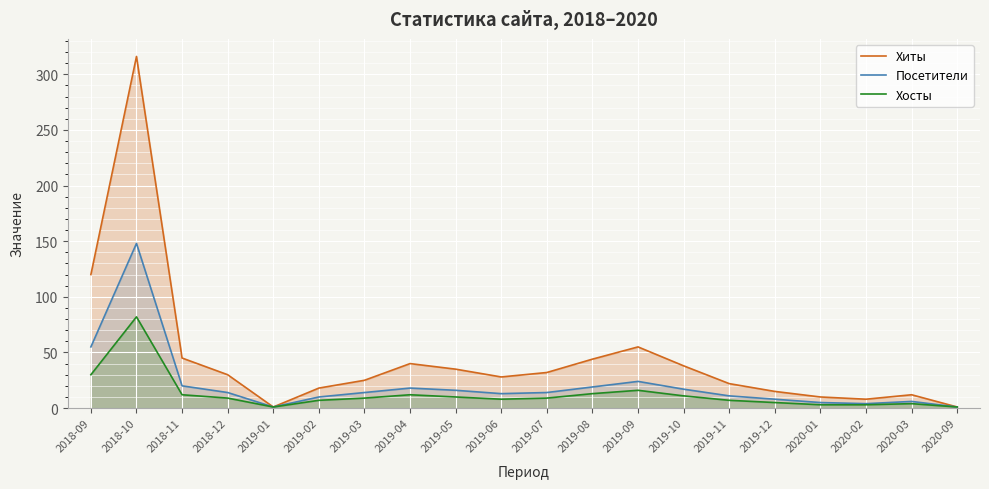

Read the Хосты value at 2019-09.

16